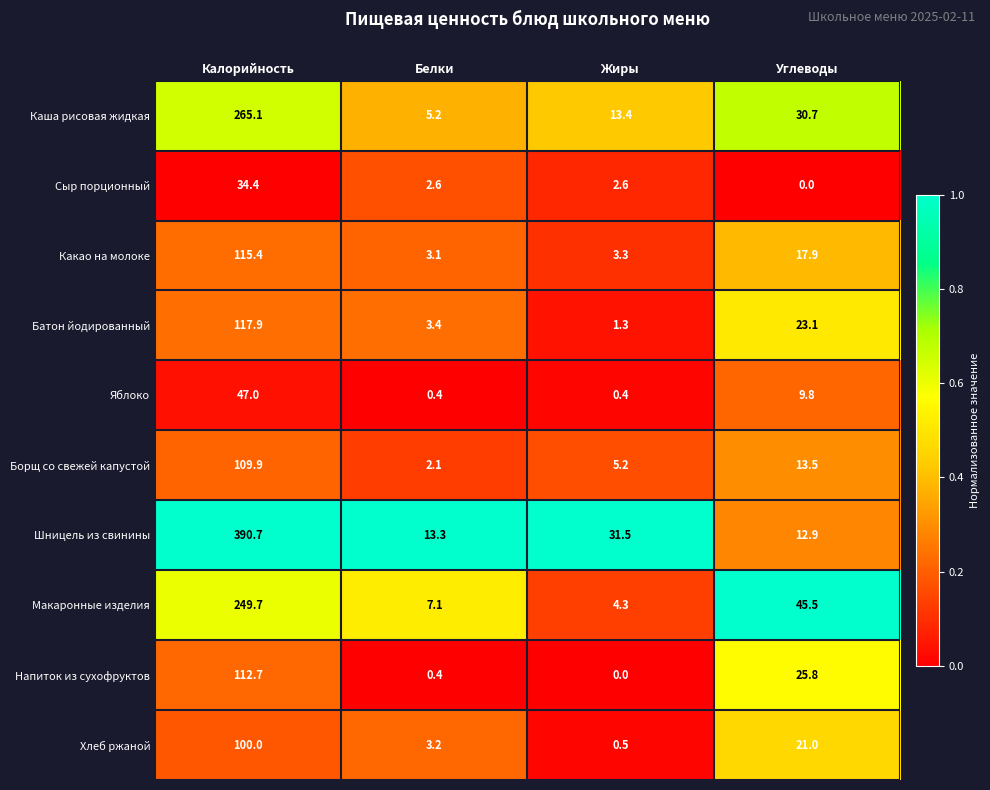

How many series are shown in this chart?

10